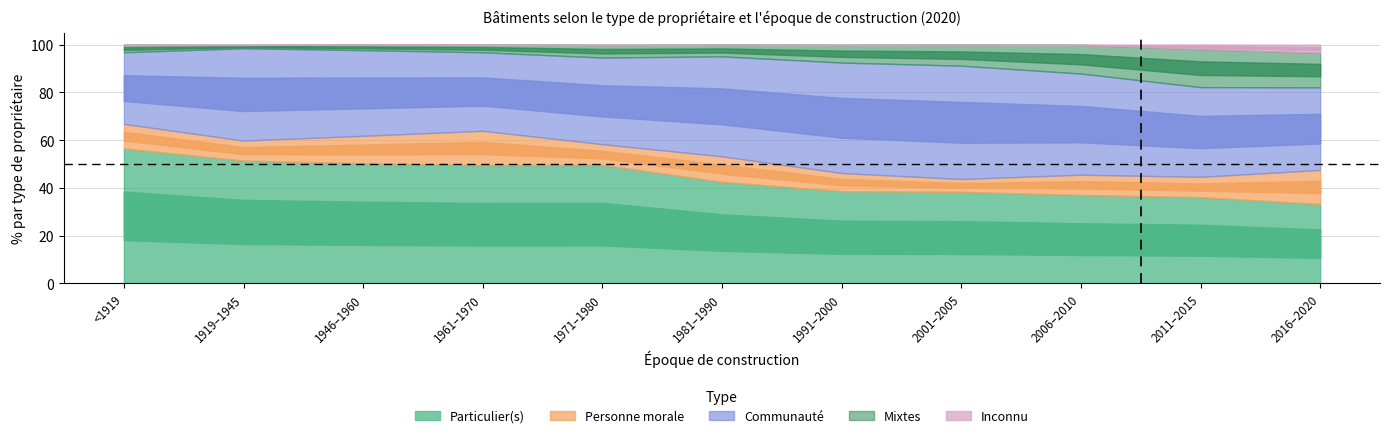

The value of Personne morale at Construits entre 2016 et 2020 is 14.3. True or false?

True